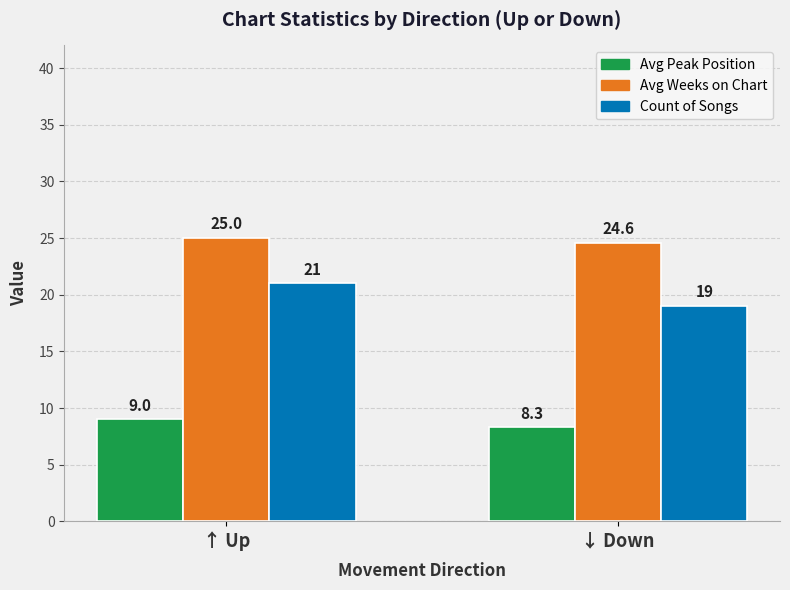

Which label corresponds to the largest value in the chart?

↑ Up